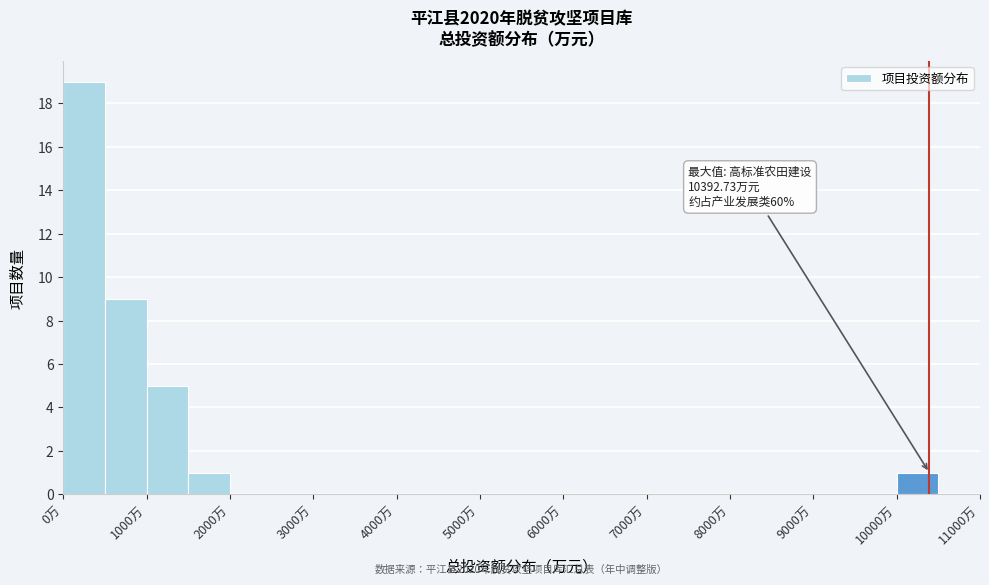

Over which range of the x-axis is the bar tallest?

0 to 500